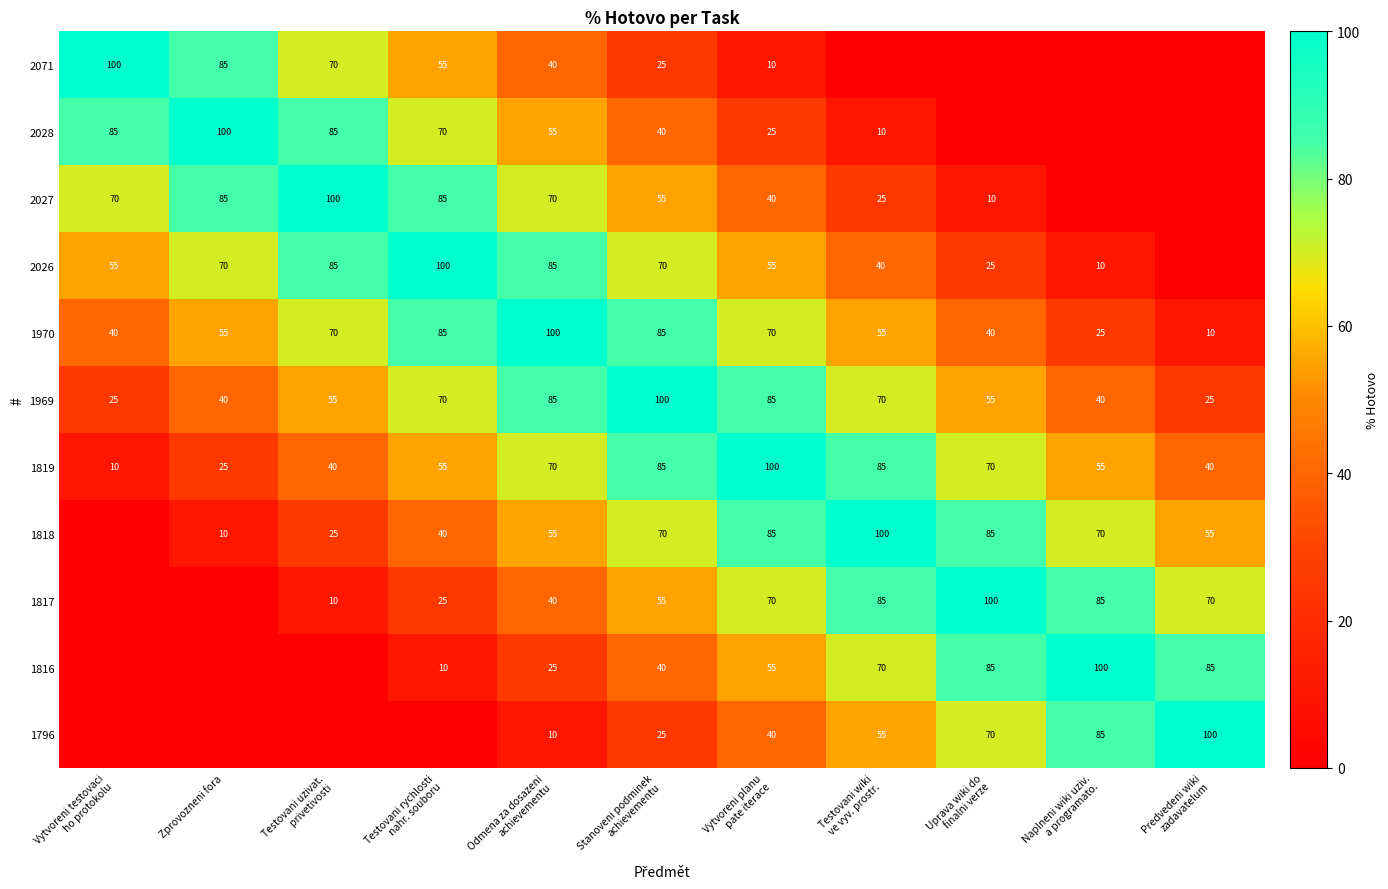

What is the average value of the 1970 series?

58